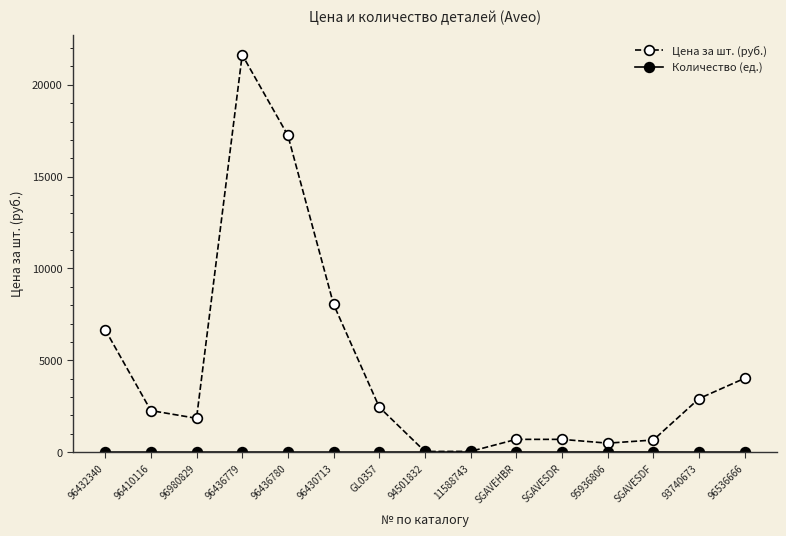

Is it true that Цена за шт. (руб.) equals 11288.8 at 96436779?

False